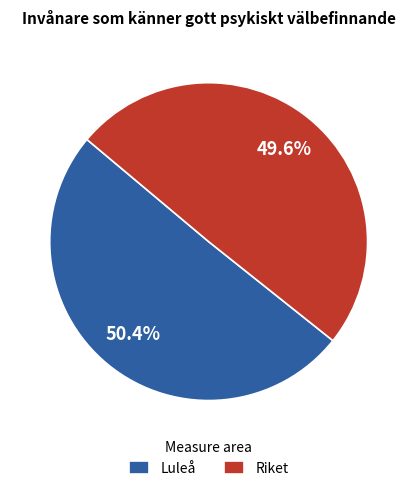

What portion of the pie excludes Riket?

50.4%